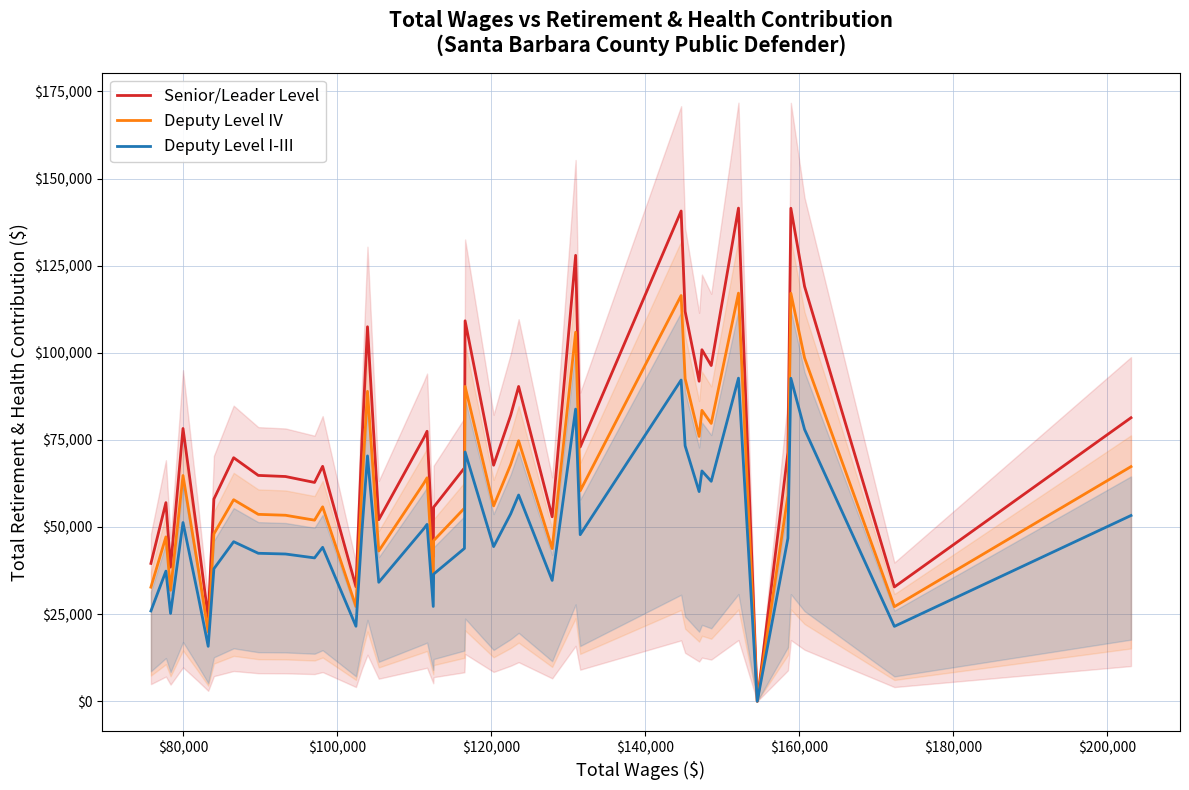

Reading left to right, list all the values displayed in this chart.

Senior/Leader Level: 39553.1	56992.2	38468.5	78269.6	46830.7	24051.1	58030.4	69878.4	64806.3	64488.8	62785.0	67414.8	32848.3	75076.6	107460.9	52098.5	75639.2	77469.1	41522.2	55691.6	66943.6	109167.6	67730.9	82067.1	90329.2	52927.9	127953.8	72962.6	140676.1	111882.0	91828.5	100866.3	96326.4	141509.9	0.0	71402.3	141469.2	119034.8	32791.8	81353.7
Deputy Level IV: 32733.6	47166.0	31836.0	64774.8	38756.4	19904.4	48025.2	57830.4	53632.8	53370.0	51960.0	55791.6	27184.8	62132.4	88933.2	43116.0	62598.0	64112.4	34363.2	46089.6	55401.6	90345.6	56053.2	67917.6	74755.2	43802.4	105892.8	60382.8	116421.6	92592.0	75996.0	83475.6	79718.4	117111.6	0.0	59091.6	117078.0	98511.6	27138.0	67327.2
Deputy Level I-III: 25914.1	37339.8	25203.5	51280.0	30682.1	15757.6	38019.9	45782.4	42459.3	42251.2	41135.0	44168.3	21521.3	49188.1	70405.4	34133.5	49556.8	50755.6	27204.2	36487.6	43859.6	71523.6	44375.4	53768.1	59181.2	34676.9	83831.8	47803.0	92167.1	73302.0	60163.5	66084.8	63110.4	92713.3	0.0	46780.8	92686.8	77988.3	21484.2	53300.7